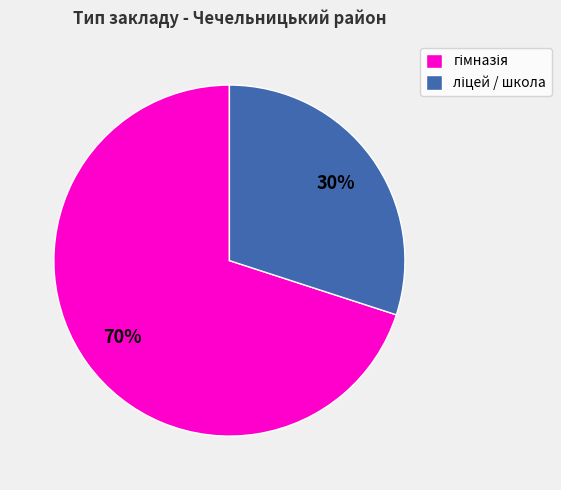

Count the number of slices in the pie.

2